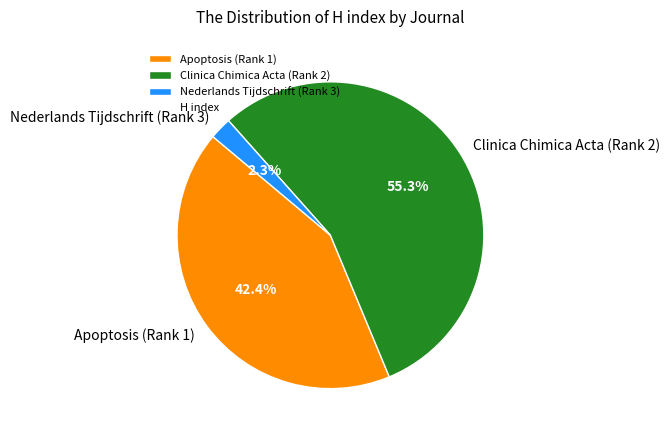

Between Nederlands Tijdschrift (Rank 3) and Clinica Chimica Acta (Rank 2), which is larger?

Clinica Chimica Acta (Rank 2)